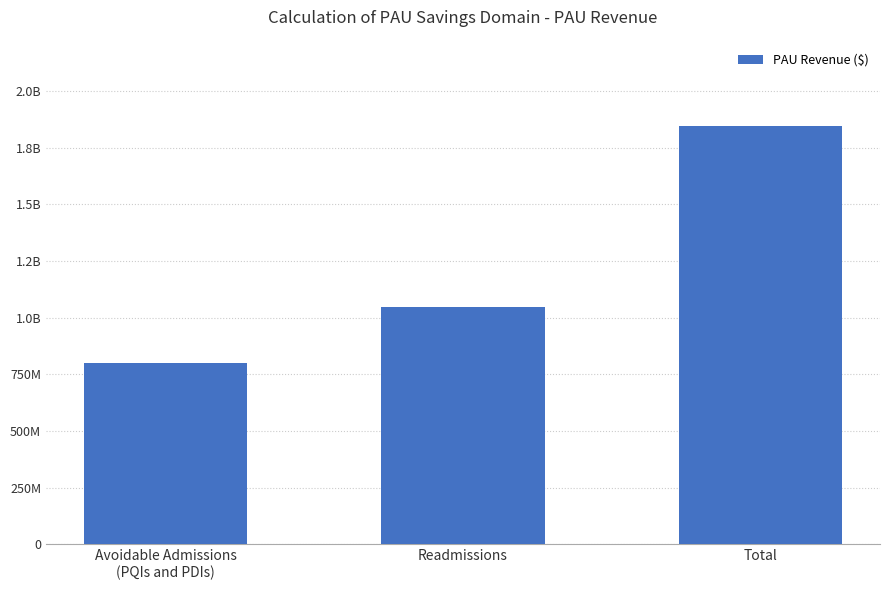

Which category has the lowest value across all series?

Avoidable Admissions
(PQIs and PDIs)